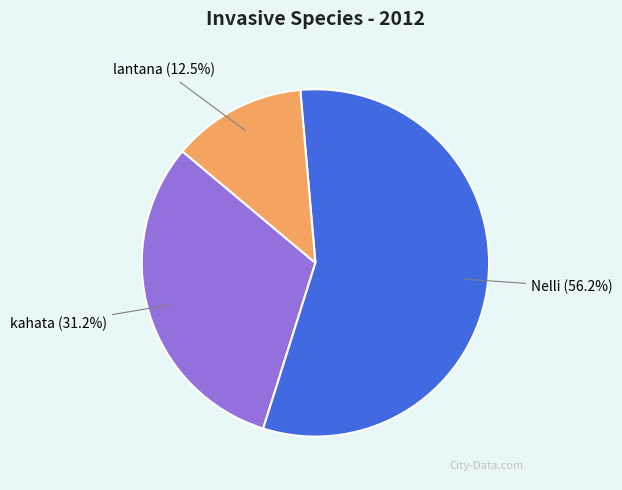

Do lantana and kahata together represent more than half of the pie?

No